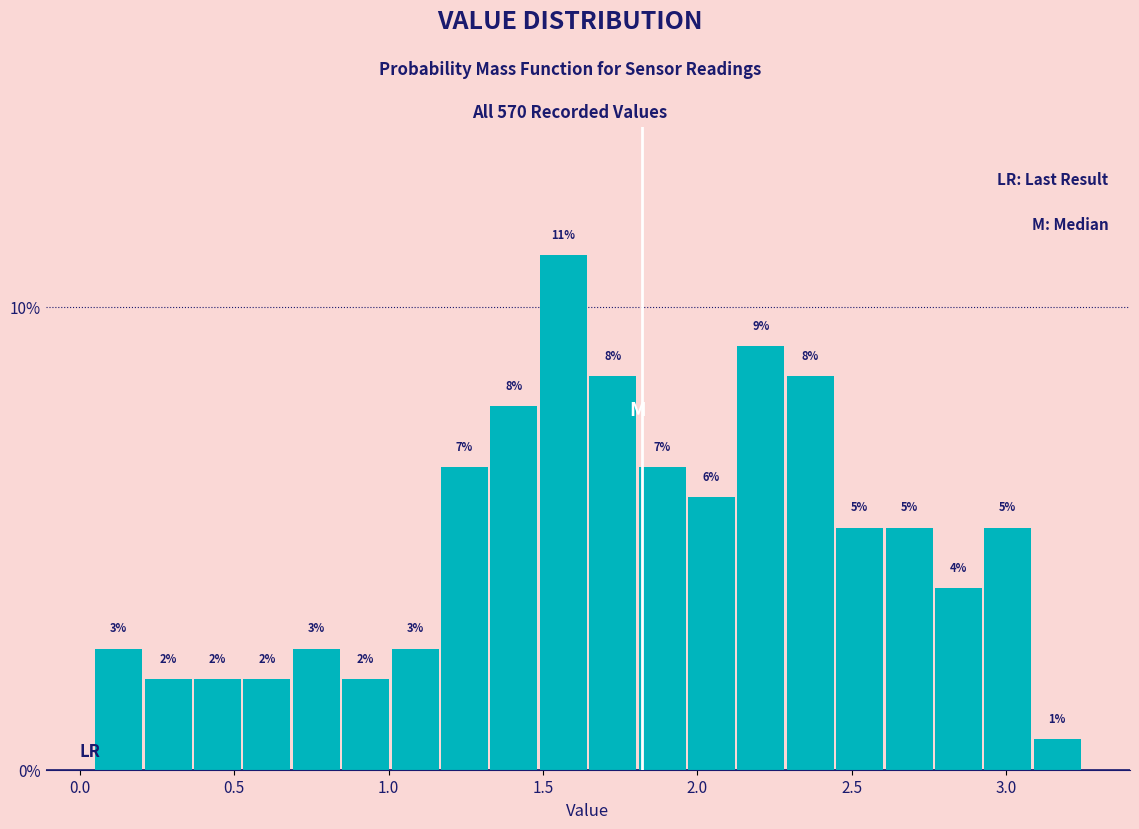

Read against the x-axis, roughly where is the centre of the tallest bar?

1.55